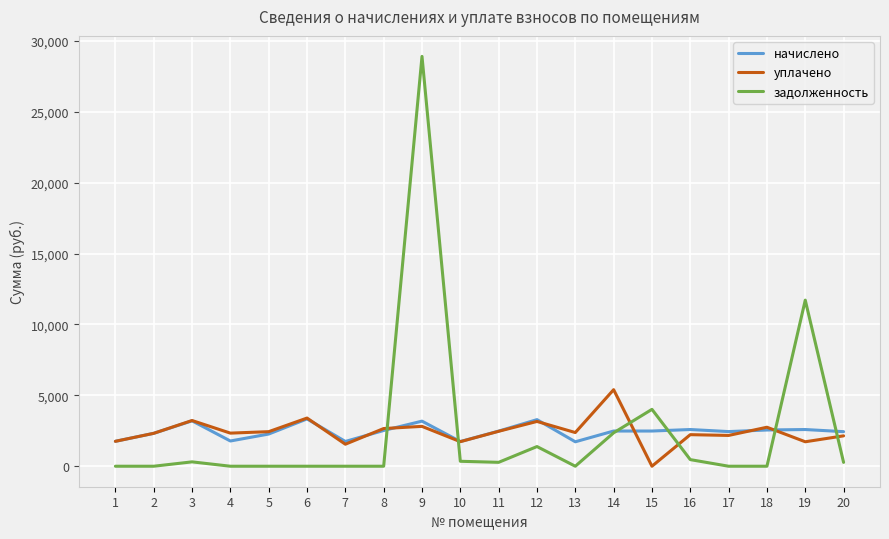

At which category is the sum across all series the highest?

9